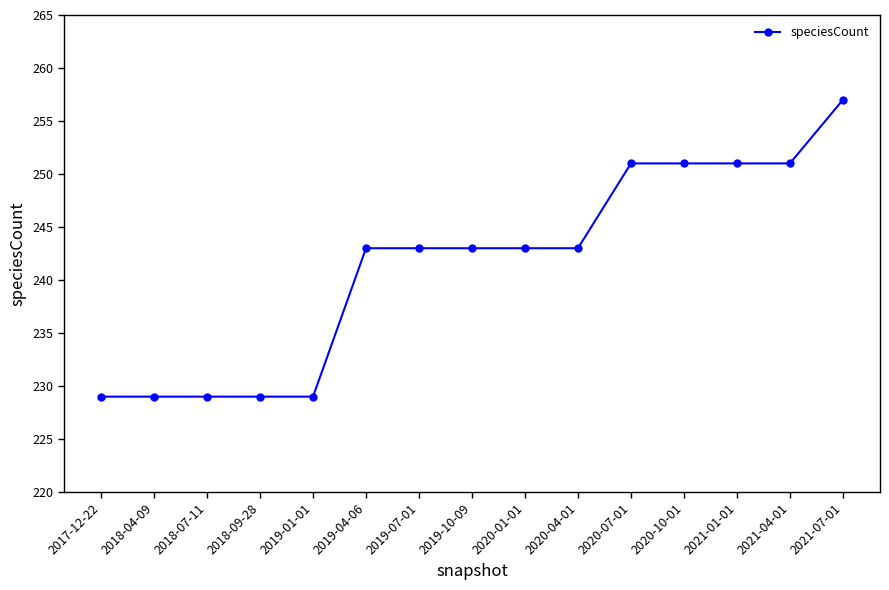

What position from the right is 2020-07-01?

5